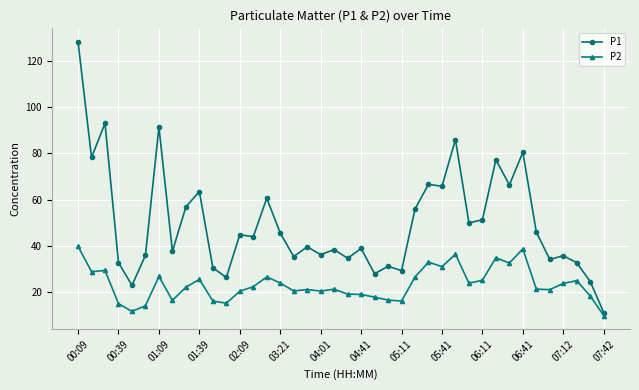

What is the value of the P2 point at the 18th from the left?

21.1